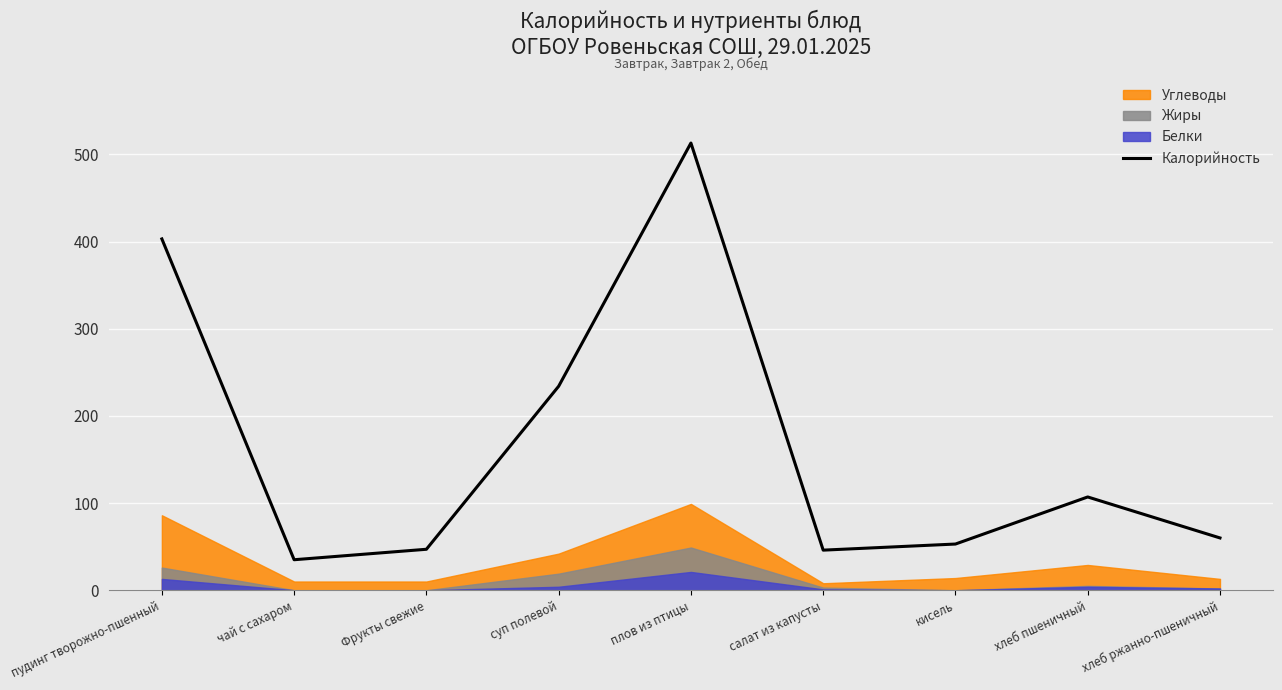

What is the maximum value shown in the chart?

513